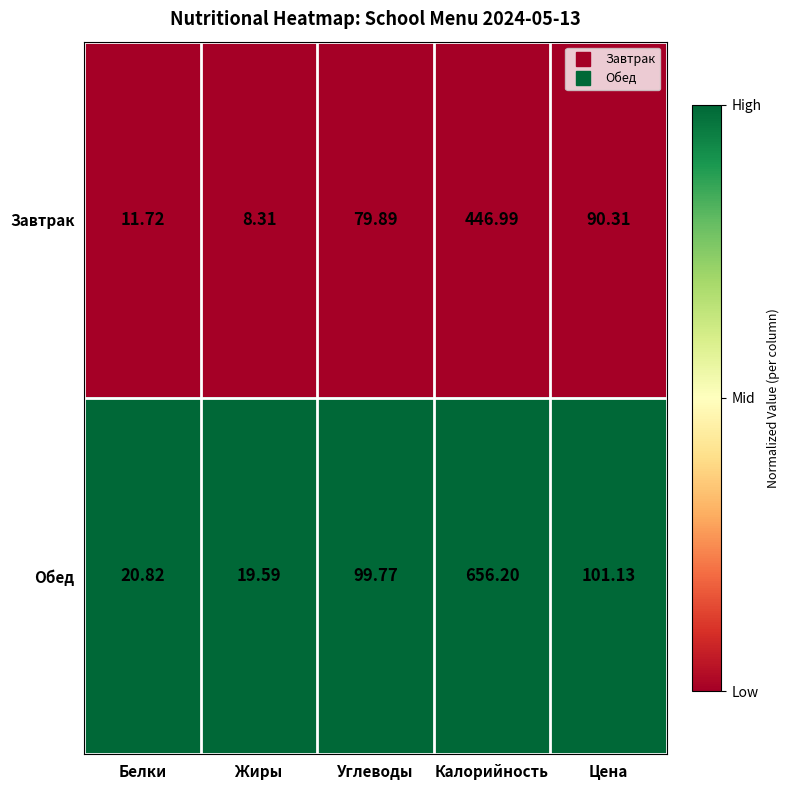

At which category does the chart reach its minimum across all series?

Жиры